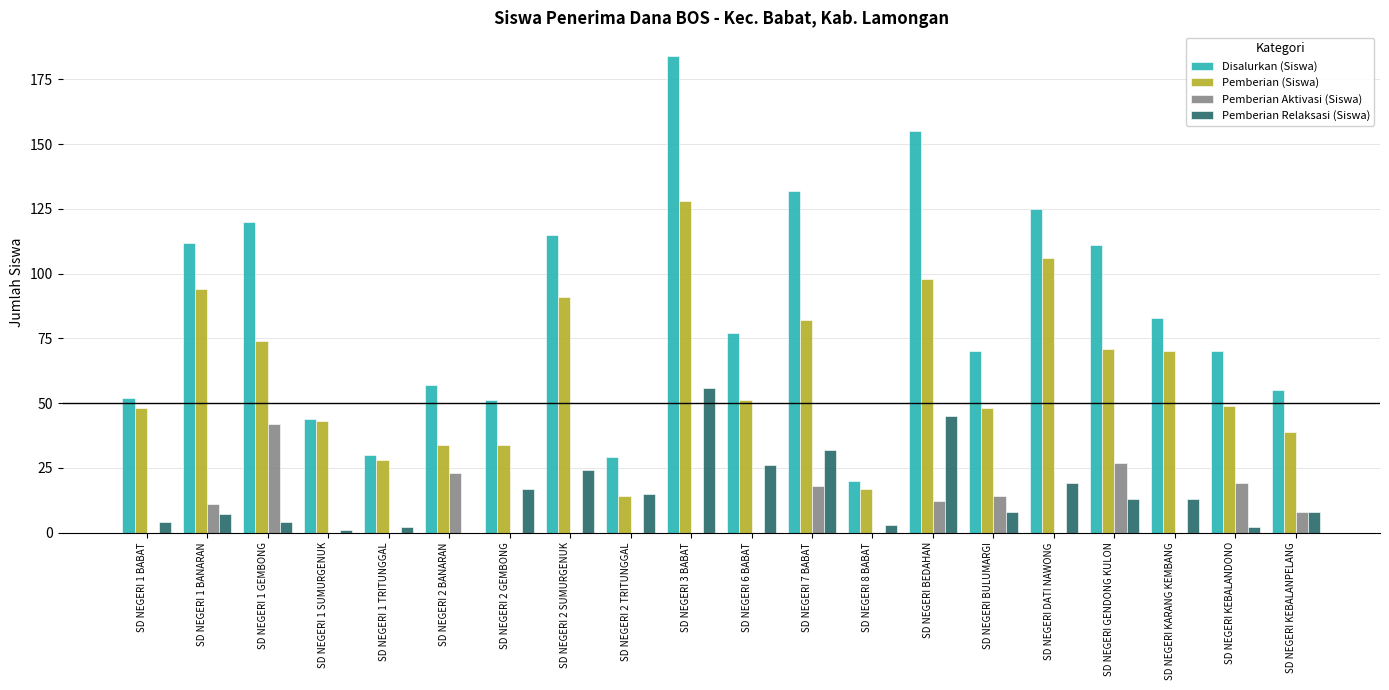

The Pemberian (Siswa) series shows 19 at SD NEGERI KARANG KEMBANG. True or false?

False